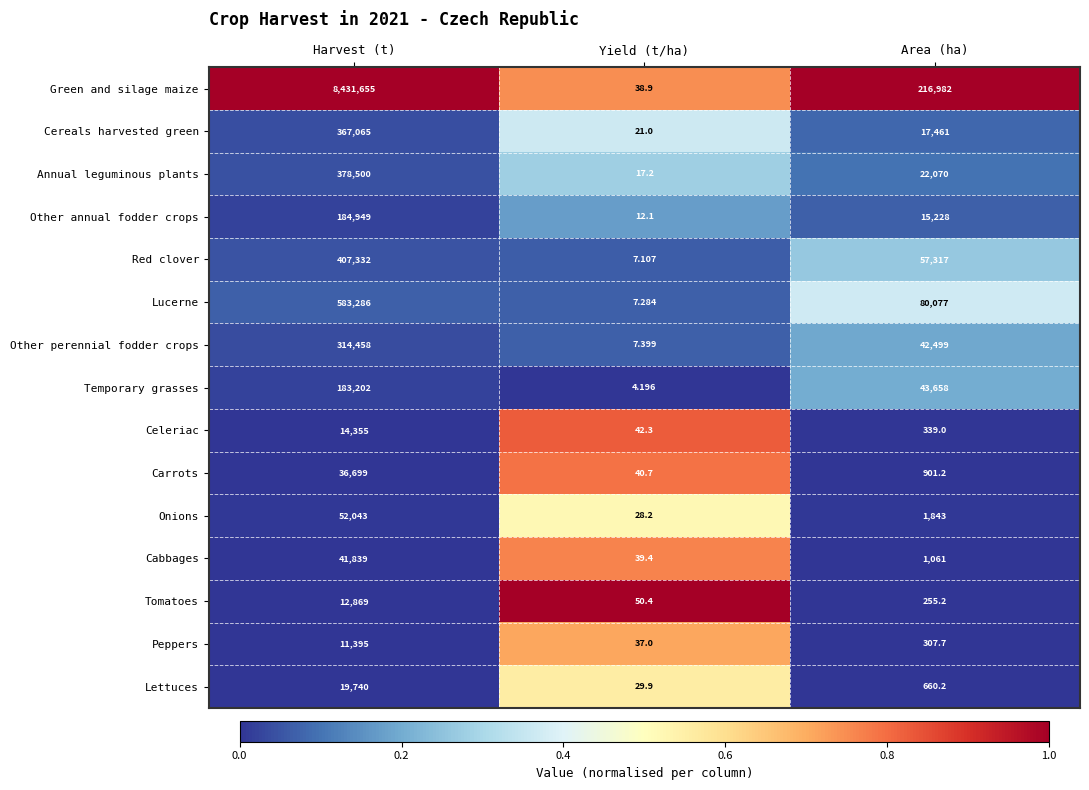

Which label corresponds to the smallest value in the chart?

Yield (t/ha)